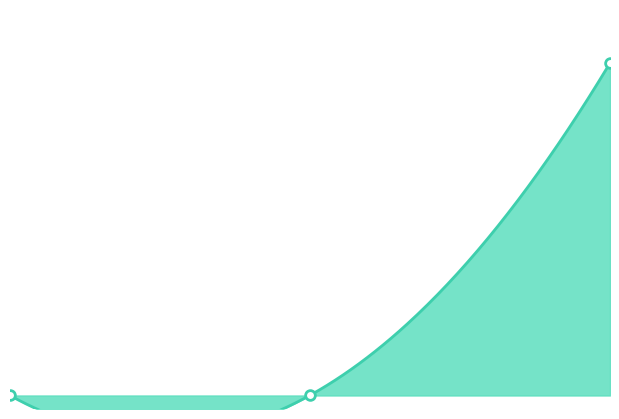

What is the greatest value displayed?

247.0